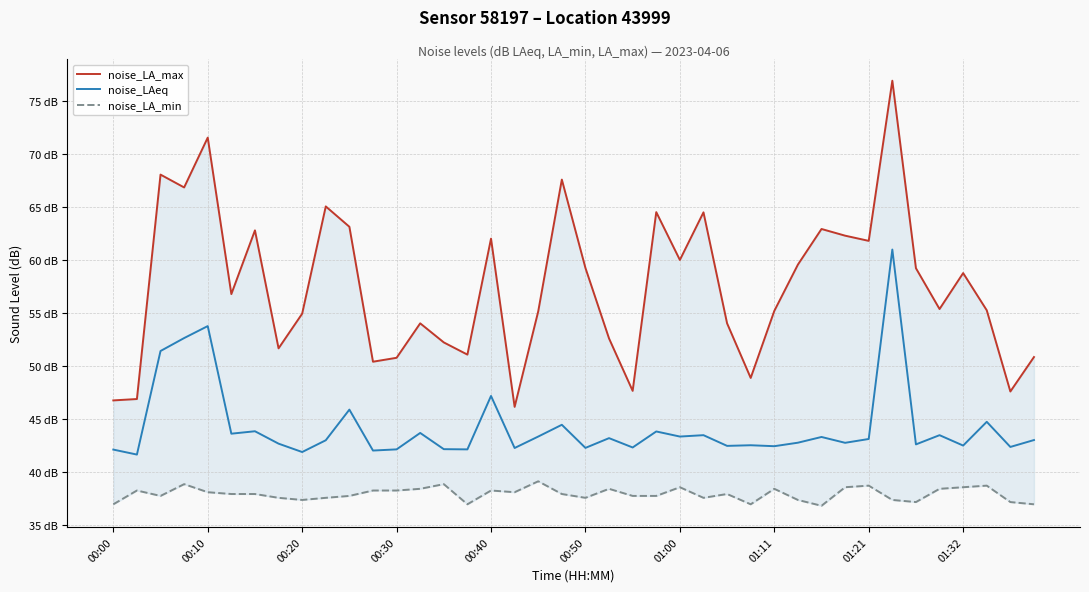

What is the minimum value for noise_LAeq?

41.6